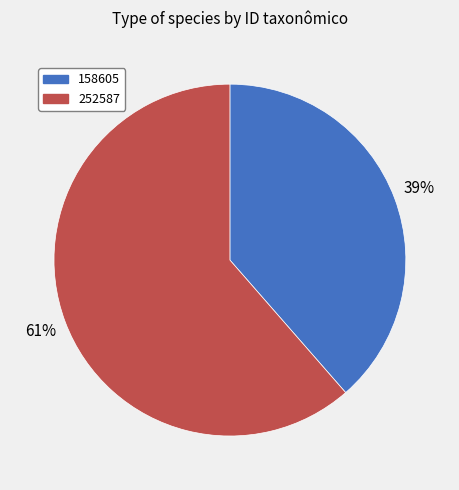

What is the ratio of the value at 158605 to the value at 252587?

0.6